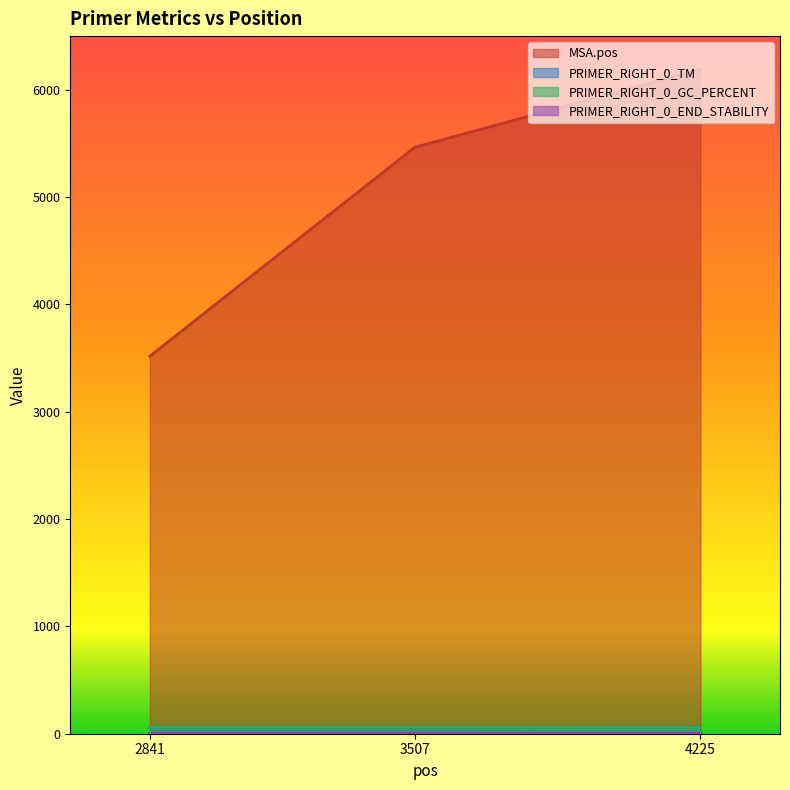

What is the sum of the PRIMER_RIGHT_0_TM values at 3507 and 4225?

120.1